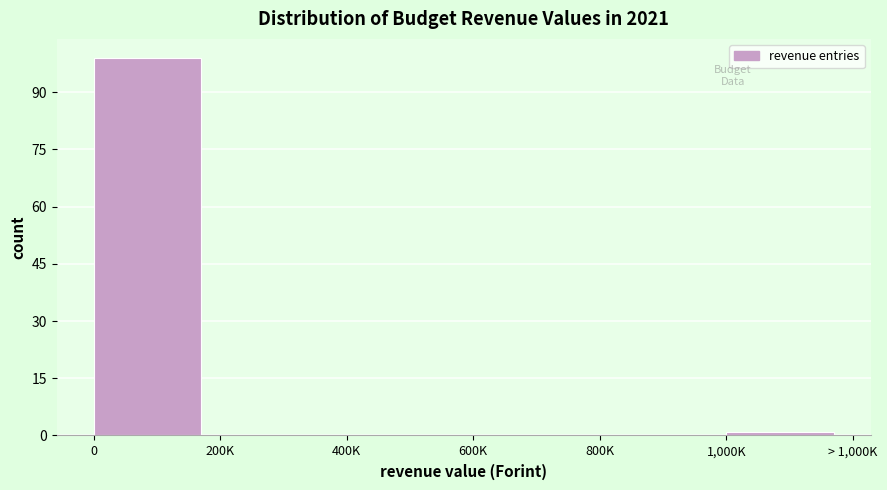

Reading left to right, list all the values displayed in this chart.

0=99	200K=0	400K=0	600K=0	800K=0	1,000K=1